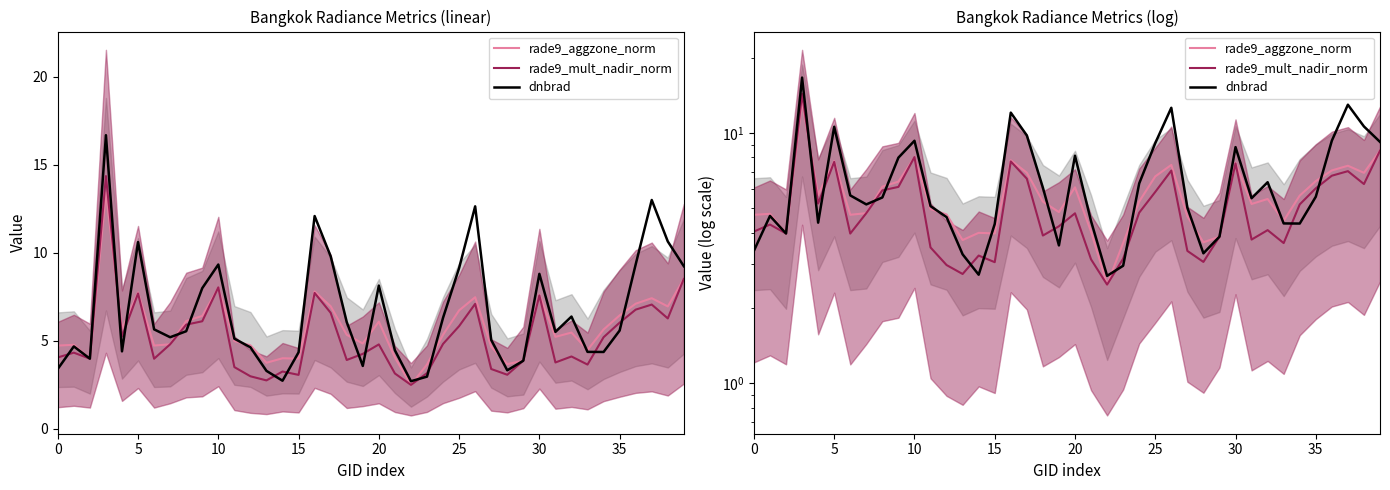

Reading left to right, what are all the values shown in this chart?

rade9_aggzone_norm: 4.7	4.8	4.0	13.4	5.7	7.7	4.7	4.8	6.1	6.4	8.0	5.0	4.7	3.7	4.0	4.0	7.8	6.9	5.3	4.8	6.1	4.0	2.5	3.6	5.3	6.7	7.5	4.6	3.7	3.9	7.6	5.2	5.5	4.5	5.6	6.4	7.1	7.4	6.9	8.5
rade9_mult_nadir_norm: 4.0	4.3	4.0	14.3	5.2	7.7	4.0	4.8	5.9	6.1	8.0	3.5	3.0	2.7	3.2	3.0	7.7	6.6	3.9	4.2	4.8	3.1	2.5	3.1	4.8	5.8	7.1	3.4	3.1	3.9	7.6	3.8	4.1	3.6	5.2	6.0	6.8	7.0	6.3	8.5
dnbrad: 3.4	4.7	4.0	16.7	4.4	10.6	5.6	5.2	5.5	8.0	9.3	5.1	4.6	3.3	2.7	4.3	12.1	9.8	6.1	3.6	8.1	4.4	2.7	3.0	6.3	9.1	12.6	5.0	3.3	3.9	8.8	5.5	6.4	4.4	4.4	5.6	9.3	13.0	10.6	9.2